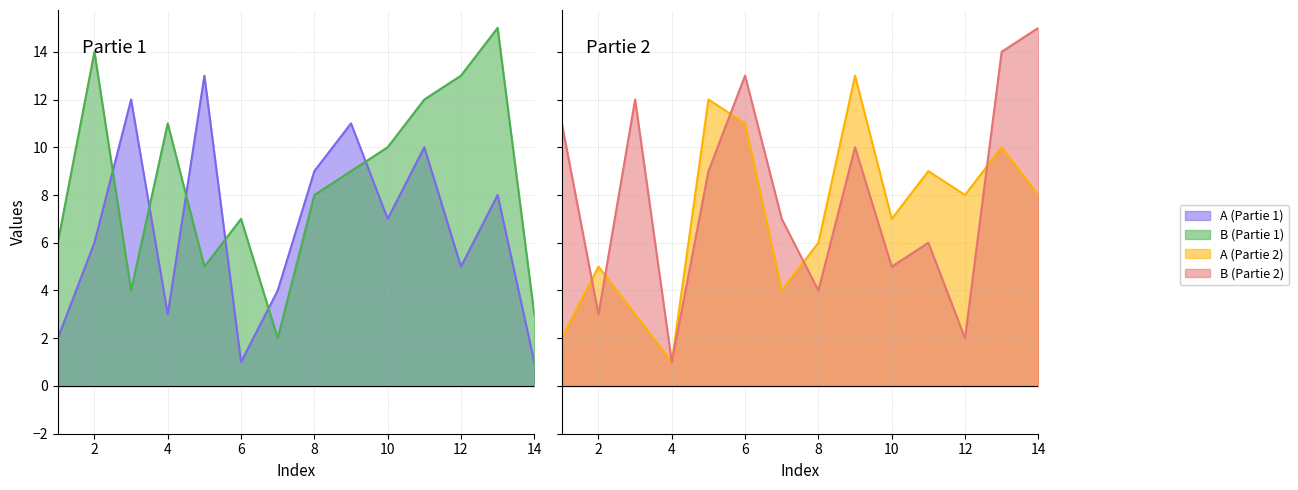

True or false: A (Partie 2) has more than 1 interior local peaks.

True